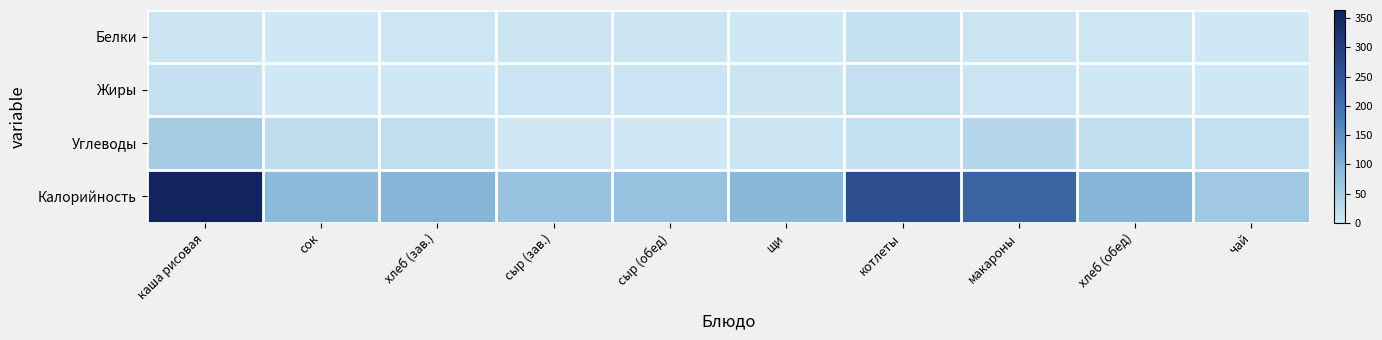

Which has a higher value, чай or сыр (зав.)?

сыр (зав.)